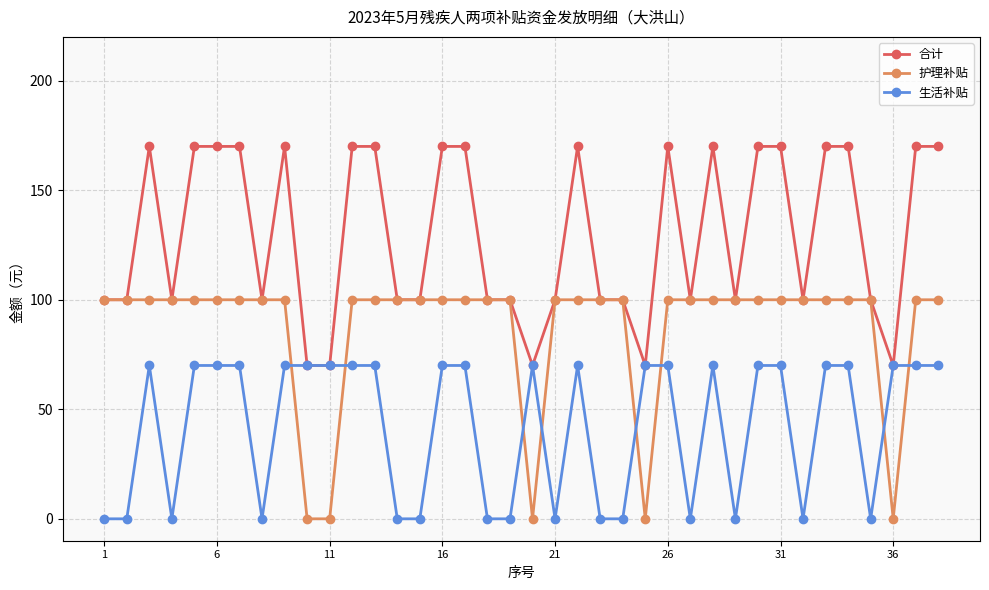

What is the maximum value shown in the chart?

170